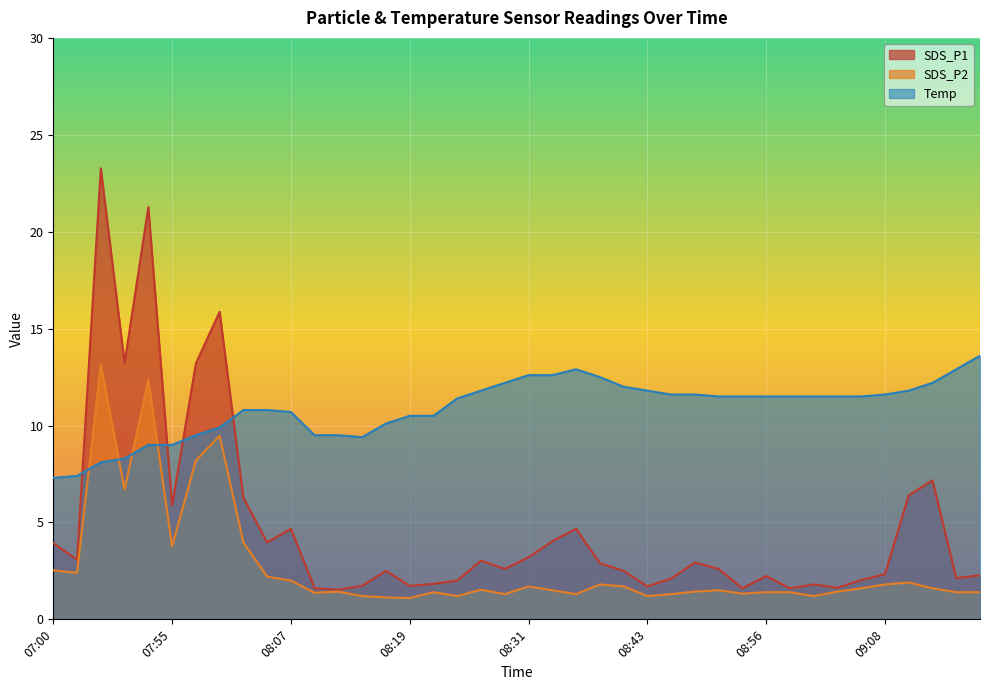

How many interior local peaks does the SDS_P1 series have?

11